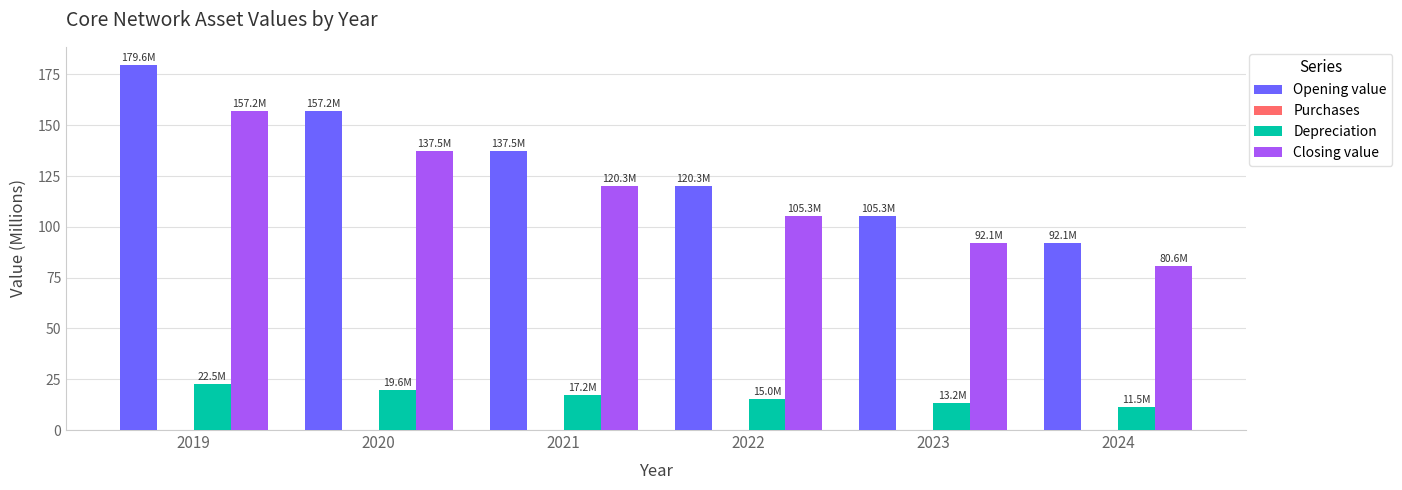

Which series has the largest total across all categories?

Opening value